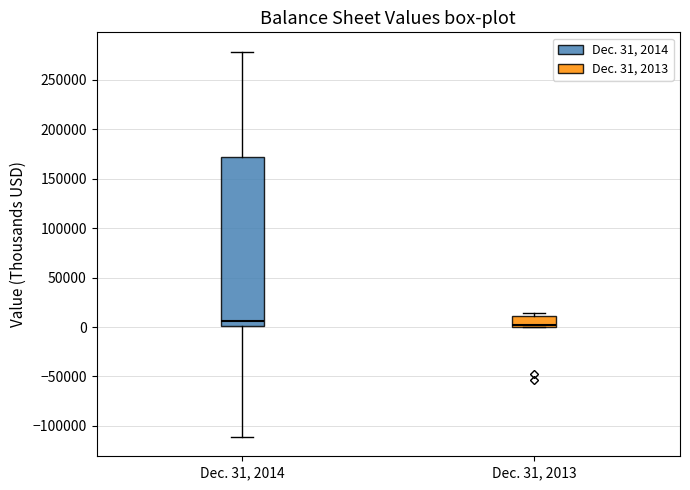

Where does the upper whisker of the box for Dec. 31, 2014 end on the y-axis? The values are not printed on the chart, so give them approximately, as read against the axis.

280000